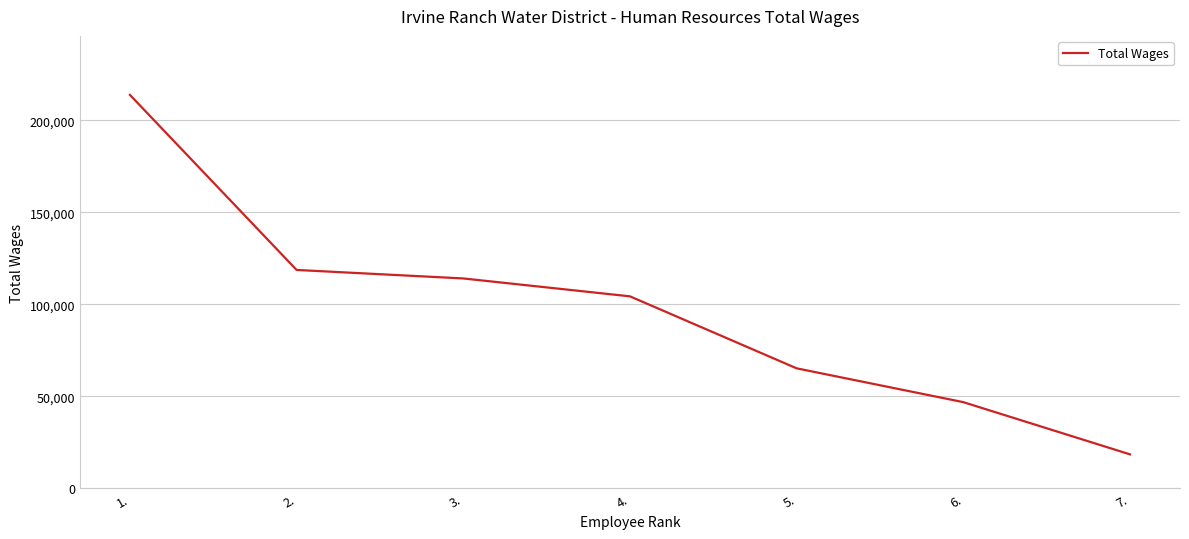

Between 1. and 3., which is larger?

1.